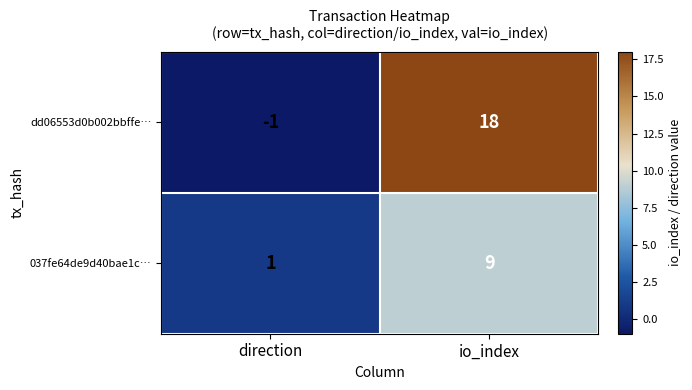

What is the greatest value displayed?

18